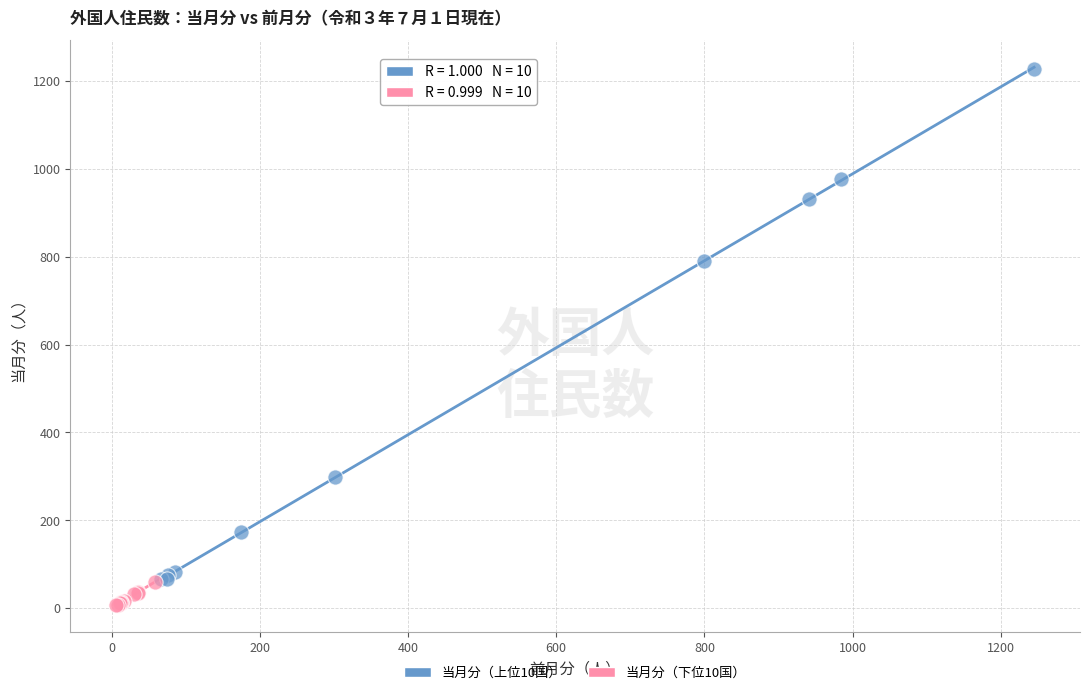

Which series has the widest spread of Y values?

当月分（上位10国）